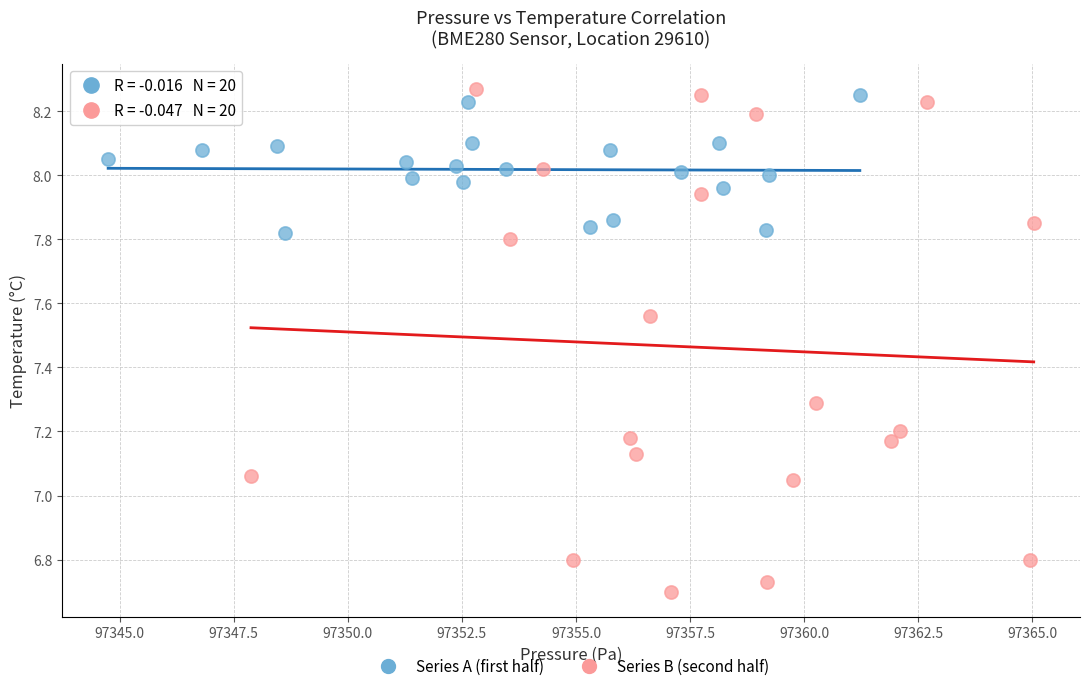

Which series contains the lowest Y value?

Series B (second half)